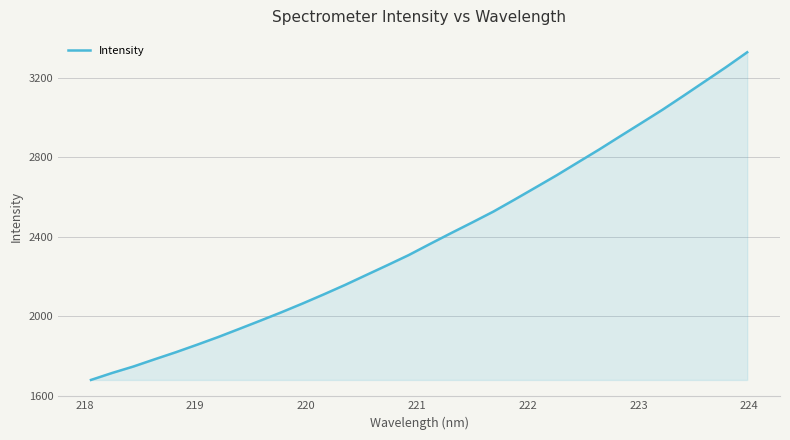

What is the minimum value shown in the chart?

1678.8